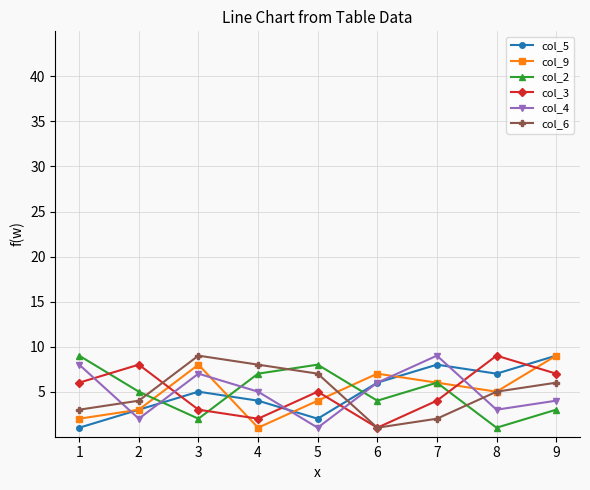

At which label does col_3 reach its peak?

8